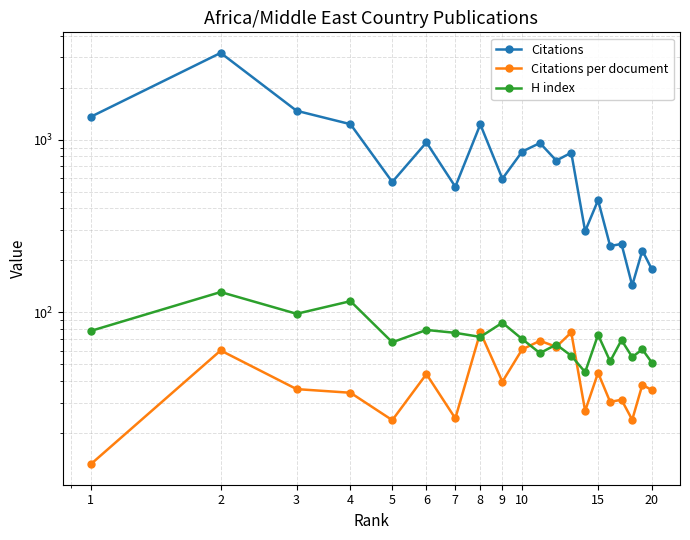

What is the maximum value for Citations?

3185.0